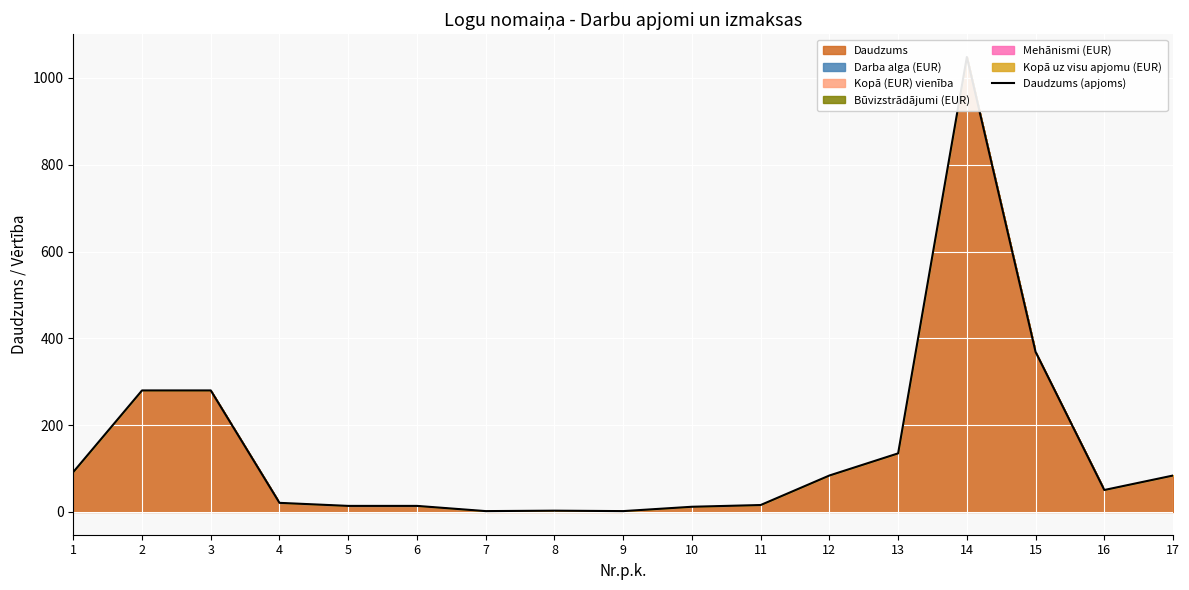

List the labels in order of value, smallest first.

7, 9, 8, 10, 5, 6, 11, 4, 16, 17, 12, 1, 13, 2, 3, 15, 14